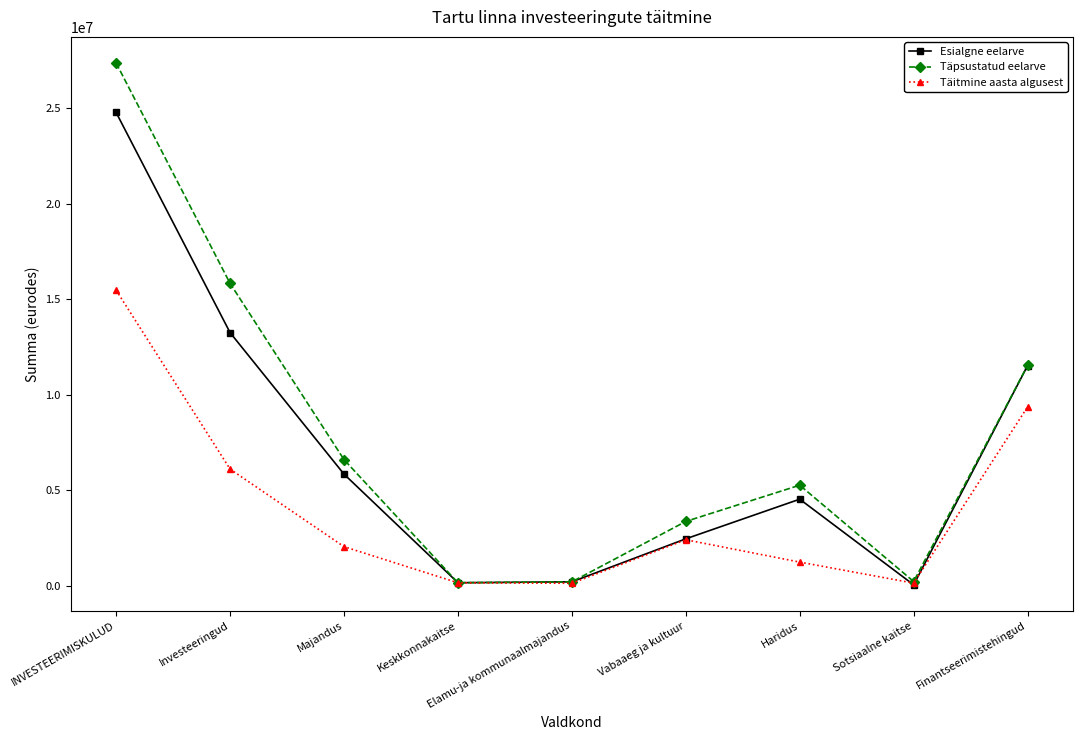

Where does the Täitmine aasta algusest series first go above 2046041?

INVESTEERIMISKULUD